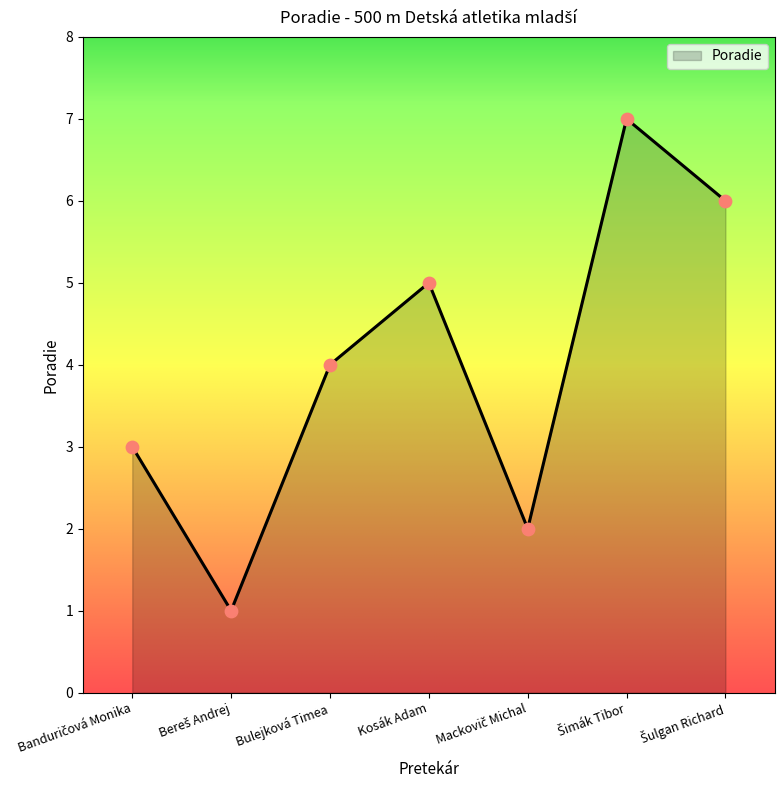

How many interior local valleys (lower than both neighbors) does the data have?

2